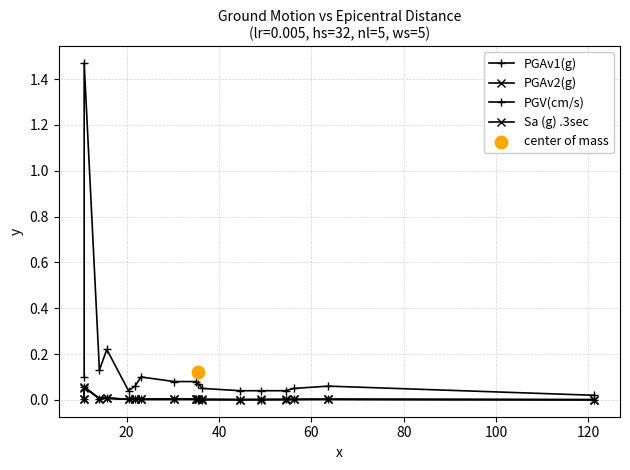

Which series has the widest spread of Y values?

PGV(cm/s)